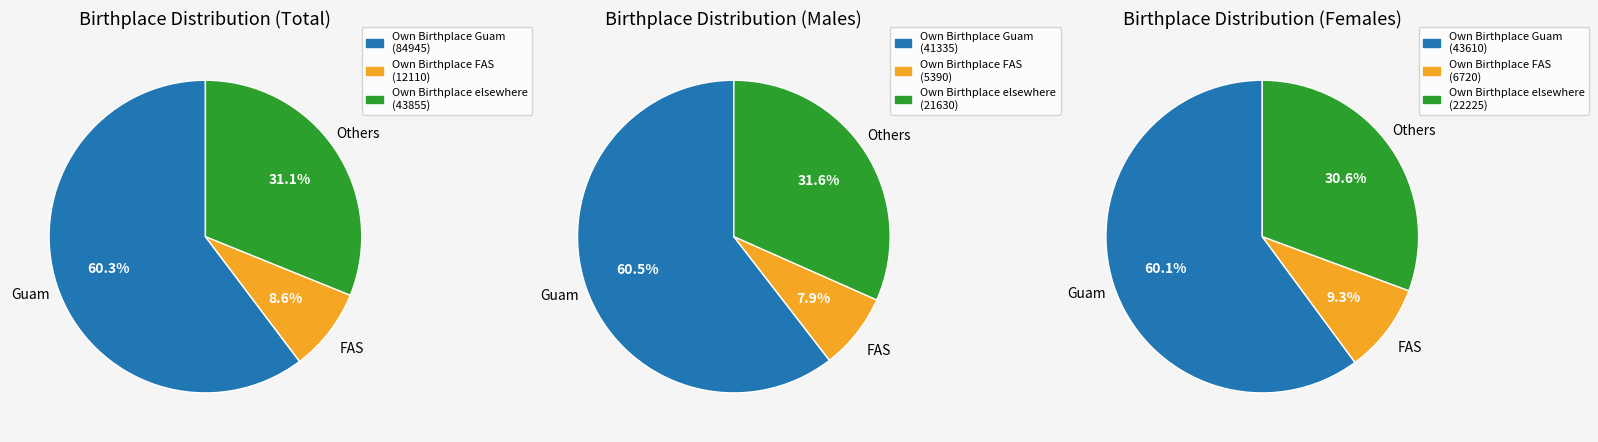

Is it true that Own Birthplace elsewhere is 46% of the pie?

False